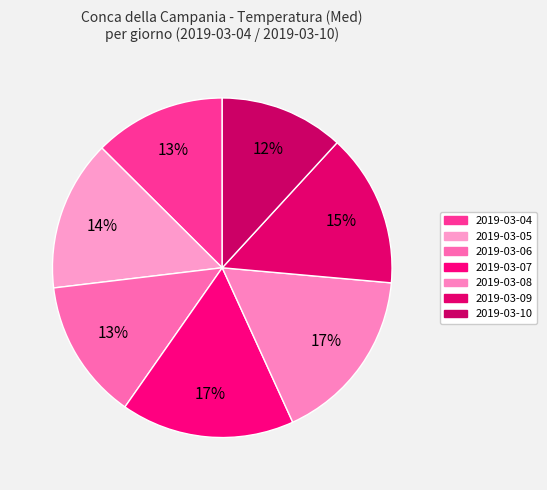

To the nearest percent, what percentage of the pie is 2019-03-07?

17%